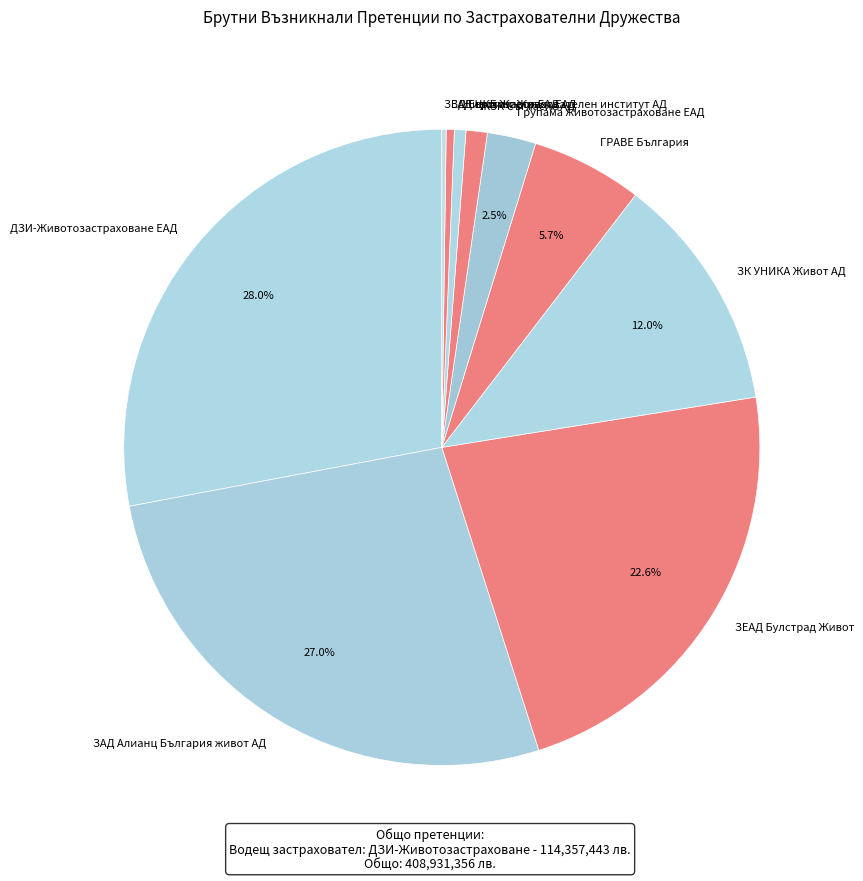

The ЗЕАД Булстрад Живот slice represents 23% of the pie. True or false?

True